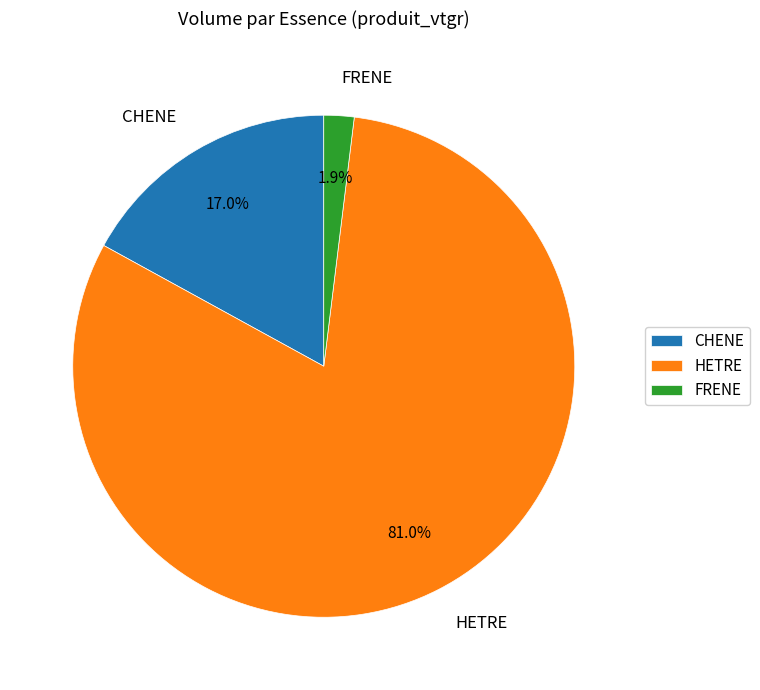

Count the number of slices in the pie.

3